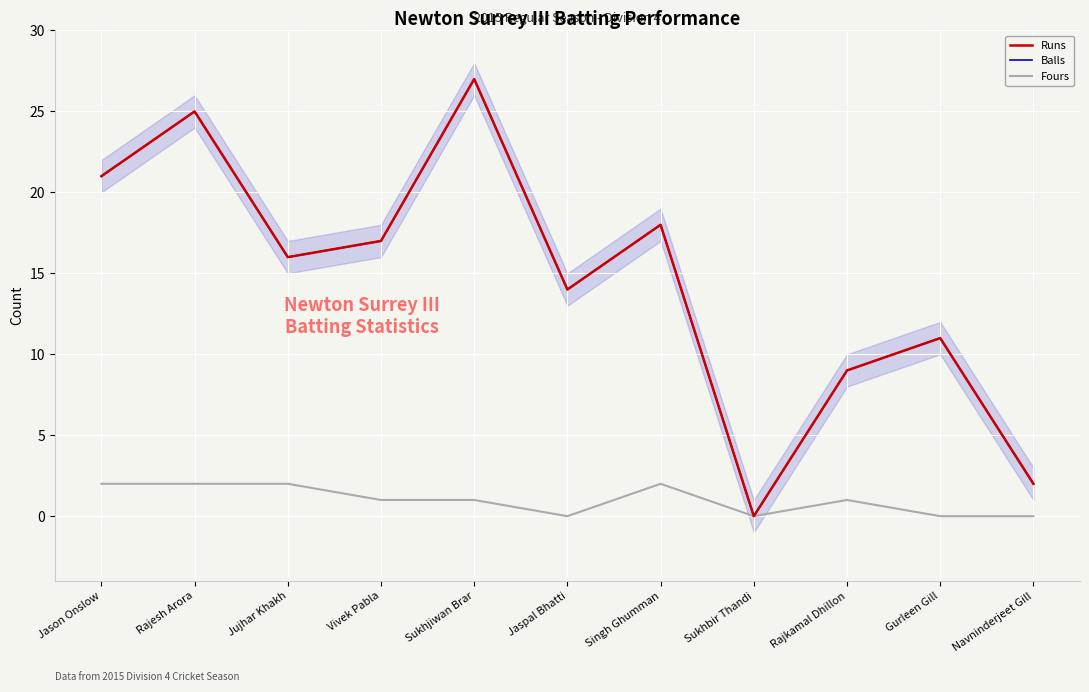

What are all the series names shown in the legend?

Runs, Balls, Fours